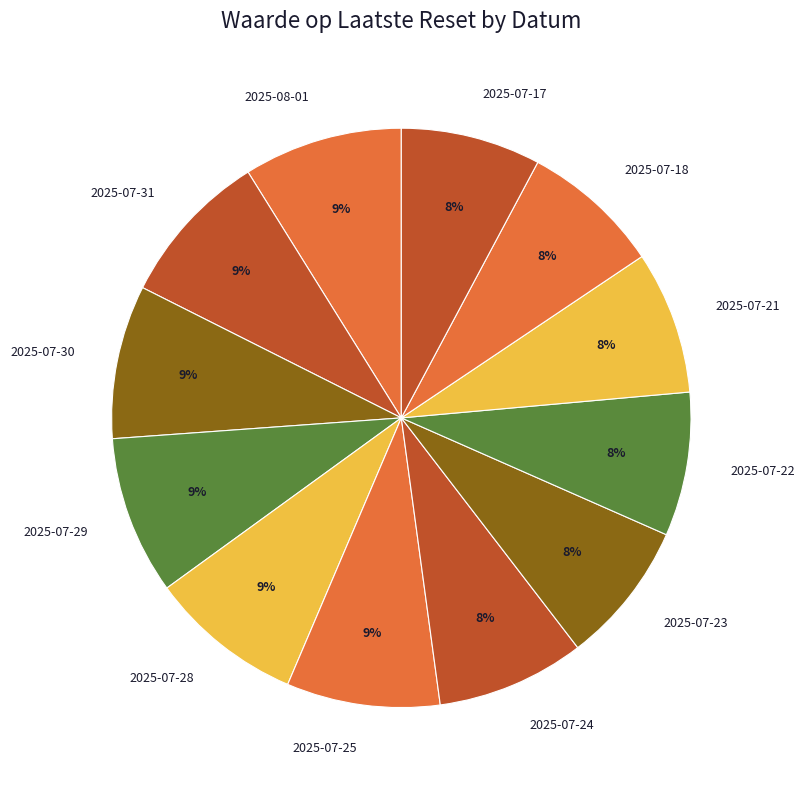

To the nearest percent, what portion does 2025-07-24 represent?

8%